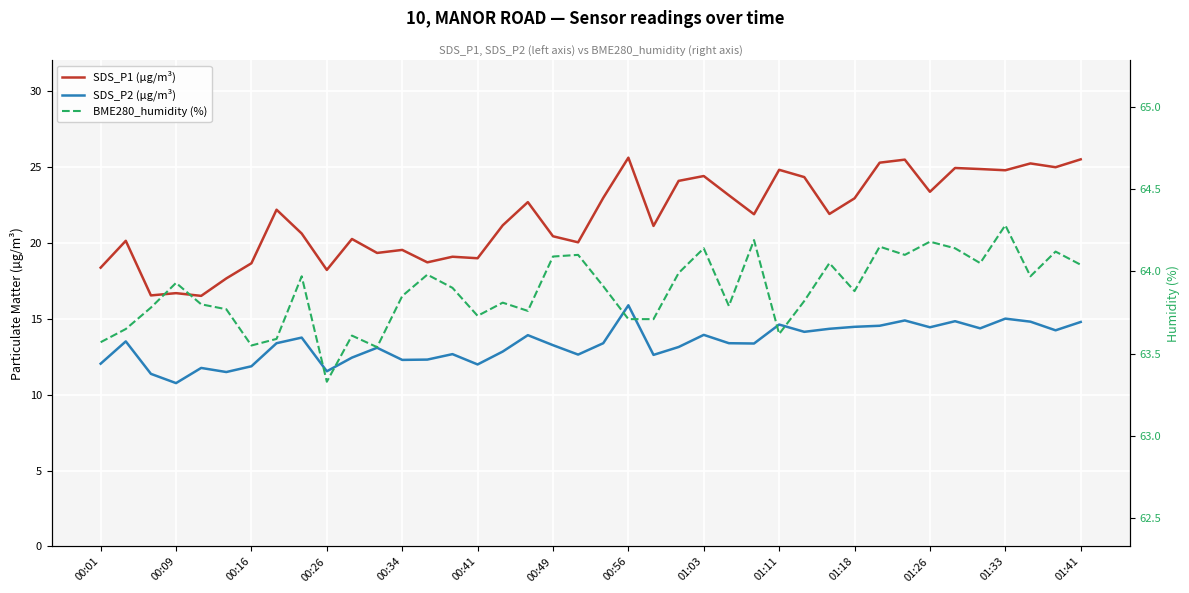

True or false: SDS_P2 (µg/m³) and BME280_humidity (%) intersect in this chart.

False